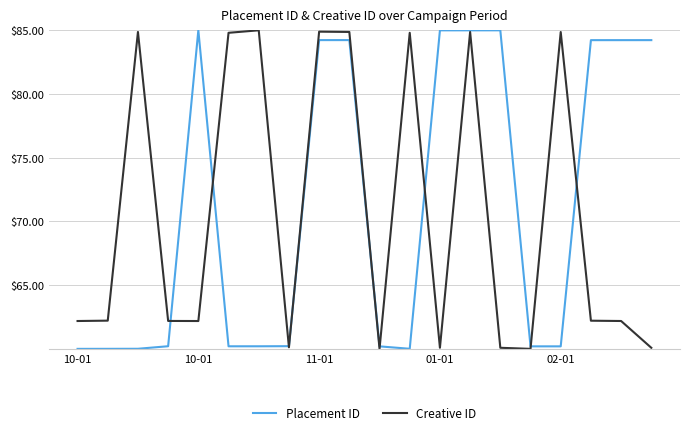

What is the minimum value shown in the chart?

60.0